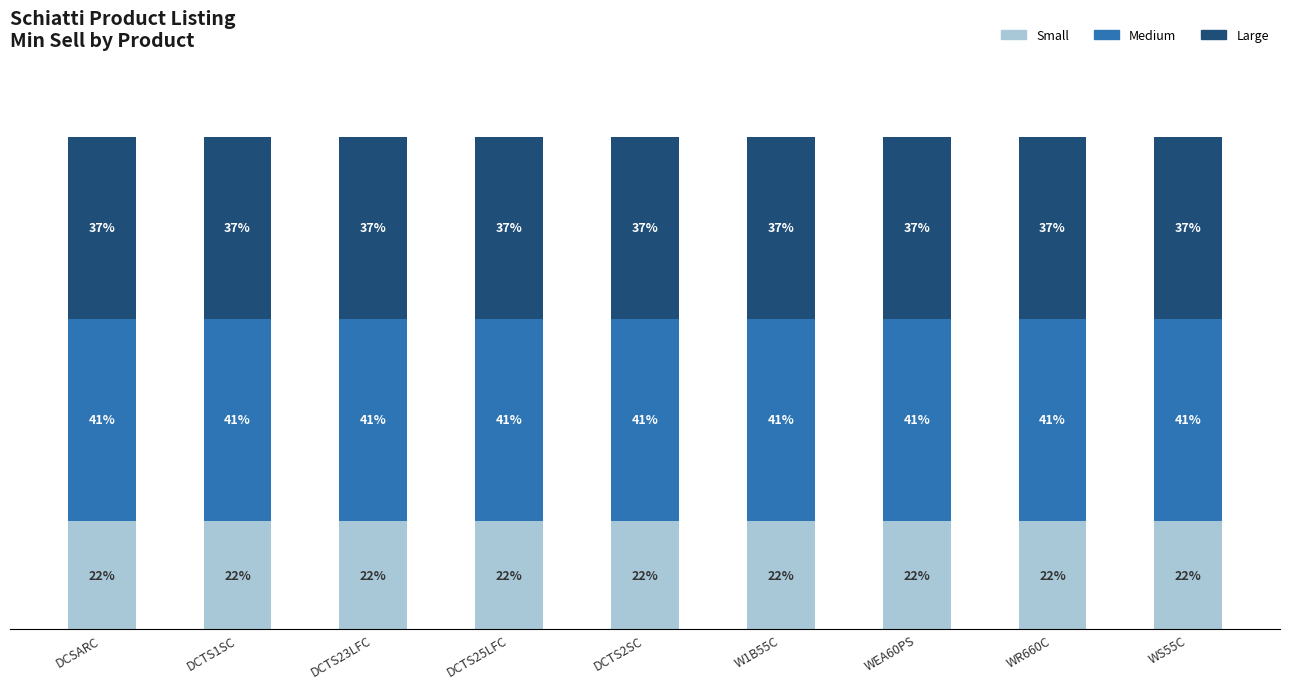

What is the label of the 1st bar from the right?

WS55C